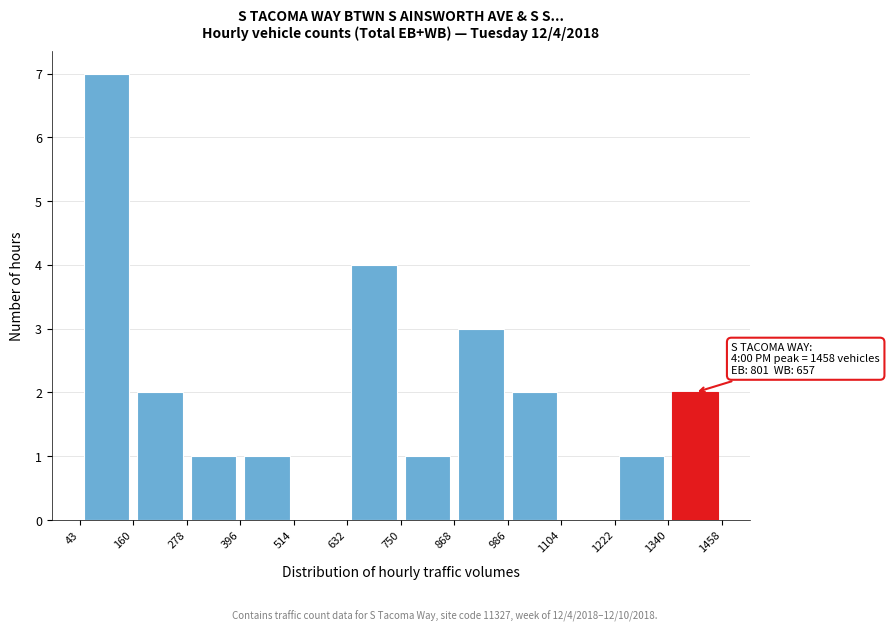

Which range on the x-axis has the tallest bar?

43 to 160